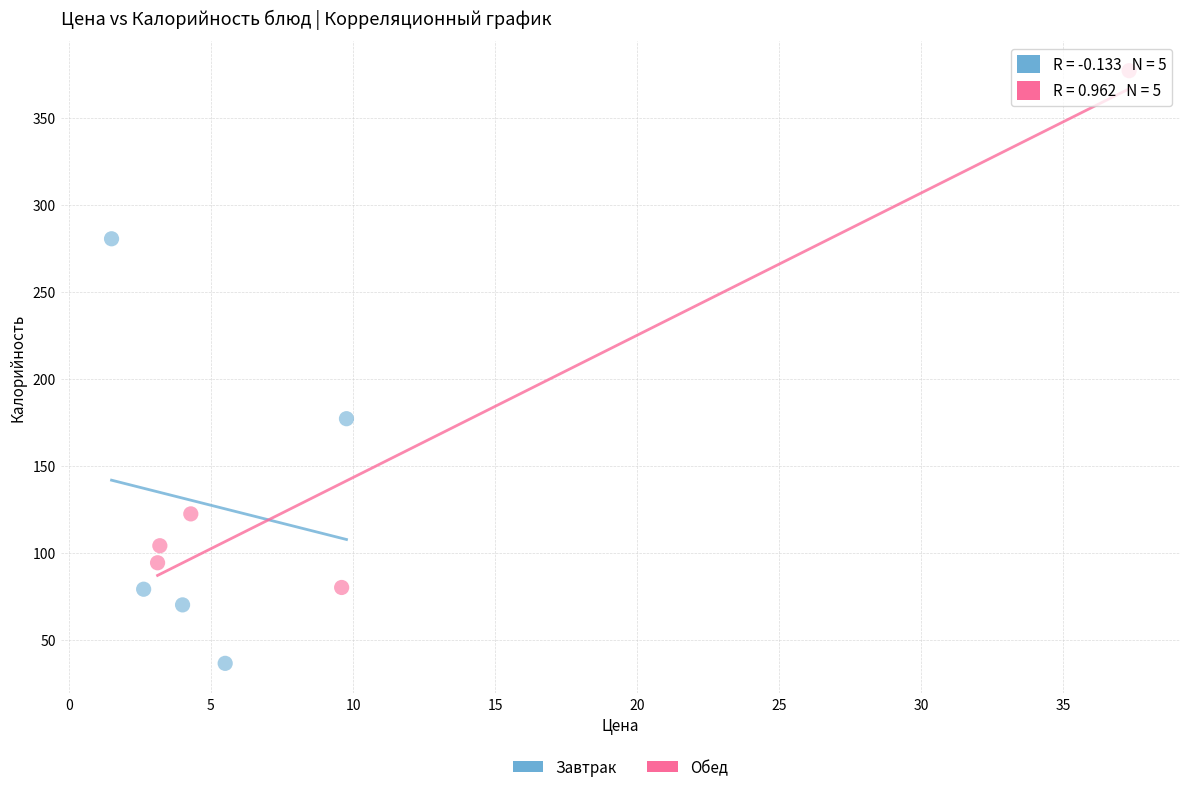

What are all the series names shown in the legend?

Завтрак, Обед